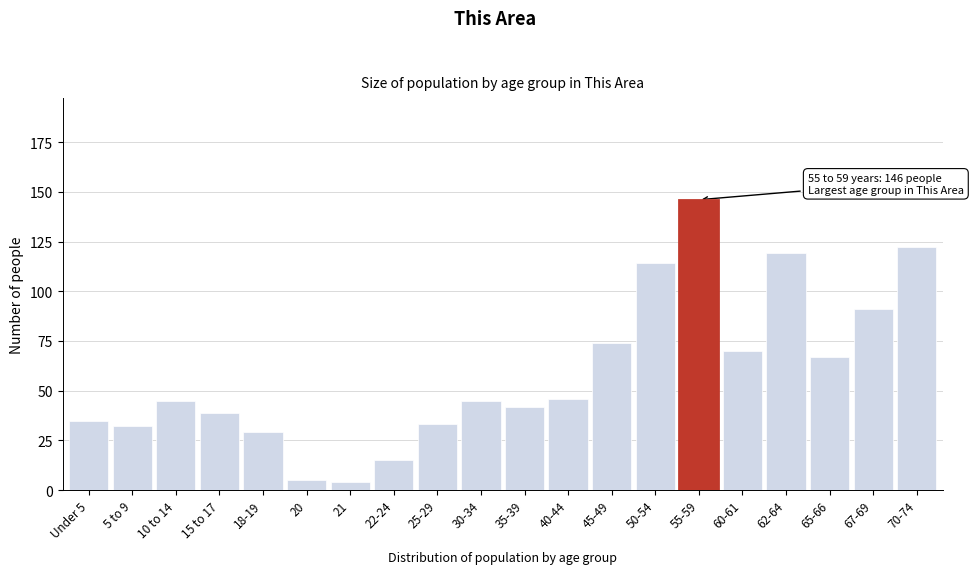

Reading right to left, transcribe all the data shown in this chart.

122	91	67	119	70	146	114	74	46	42	45	33	15	4	5	29	39	45	32	35